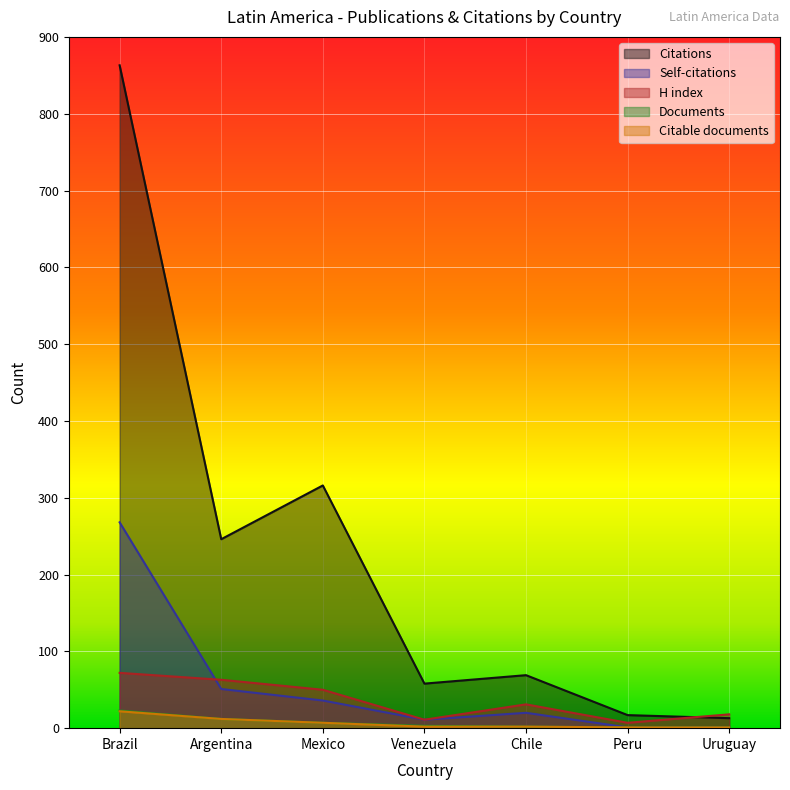

Rank the categories by Citations value from highest to lowest.

Brazil, Mexico, Argentina, Chile, Venezuela, Peru, Uruguay